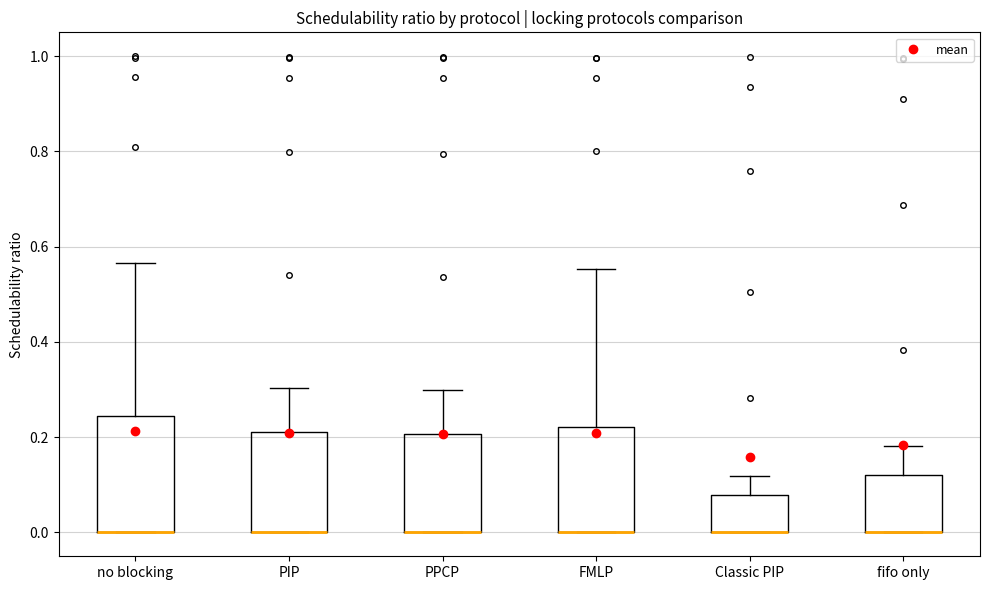

Reading left to right, read every box against the y-axis: the position of its median line, the range the box covers, and the ends of its whiskers. The values are not printed on the chart, so give them approximately, as read against the axis.

no blocking: median 0.00 (drawn on the box's lower edge), box 0.00 to 0.24, whiskers 0.00 to 0.56
PIP: median 0.00 (drawn on the box's lower edge), box 0.00 to 0.22, whiskers 0.00 to 0.30
PPCP: median 0.00 (drawn on the box's lower edge), box 0.00 to 0.20, whiskers 0.00 to 0.30
FMLP: median 0.00 (drawn on the box's lower edge), box 0.00 to 0.22, whiskers 0.00 to 0.56
Classic PIP: median 0.00 (drawn on the box's lower edge), box 0.00 to 0.08, whiskers 0.00 to 0.12
fifo only: median 0.00 (drawn on the box's lower edge), box 0.00 to 0.12, whiskers 0.00 to 0.18